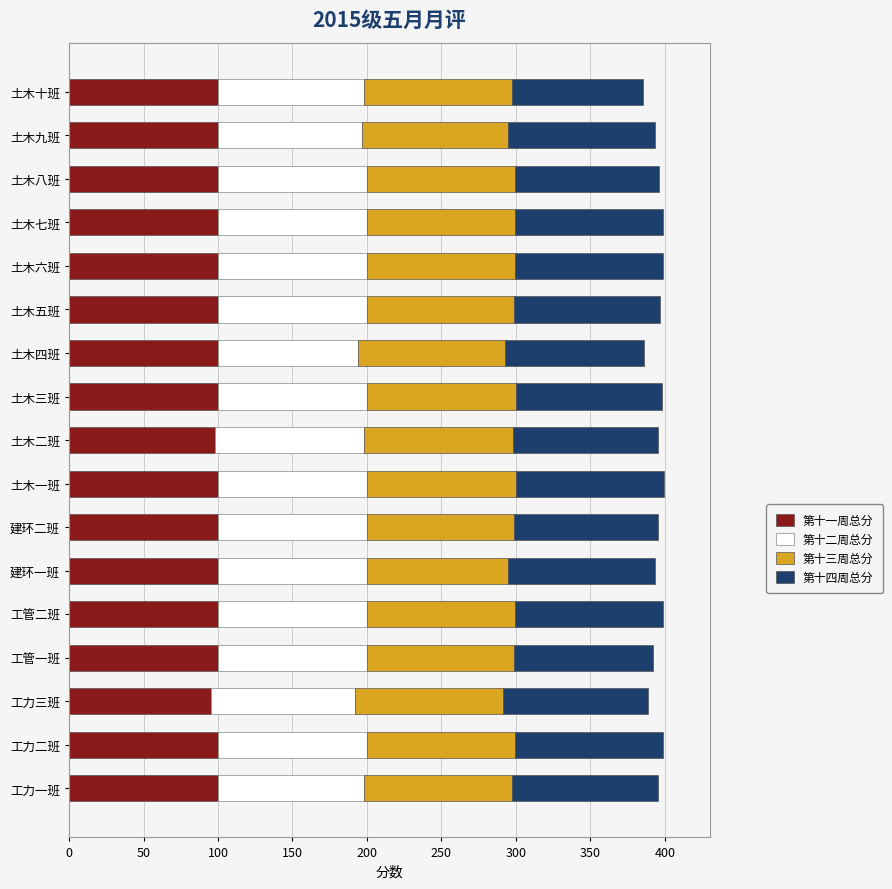

What is the approximate value of 第十一周总分 at 工管一班?

100.0